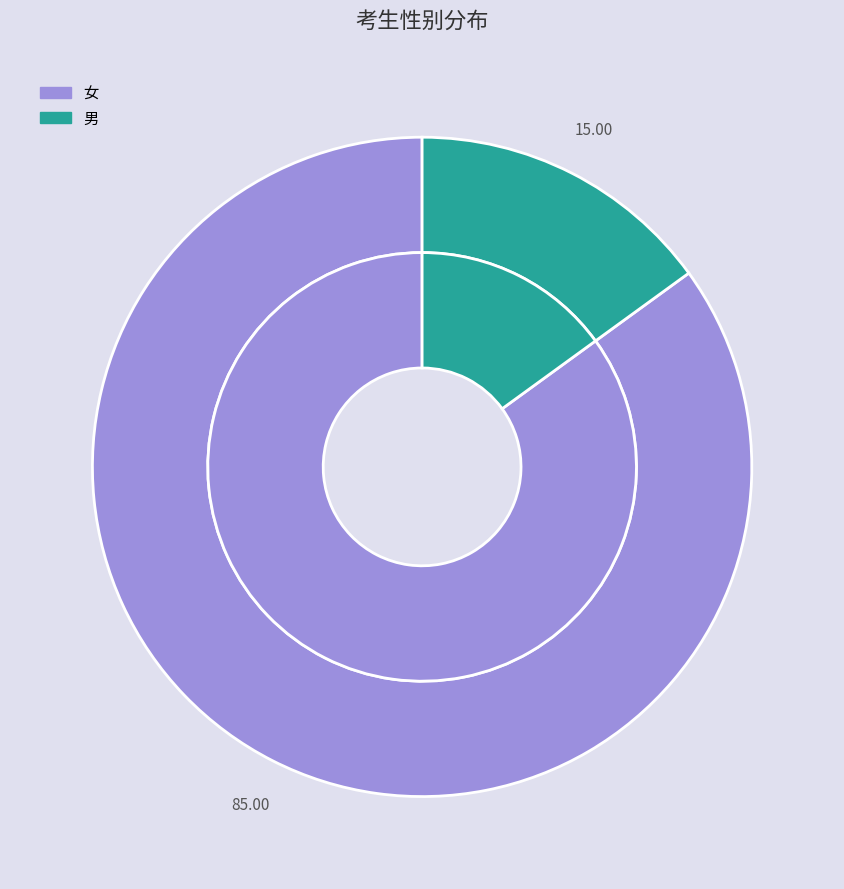

What percentage is the 男 slice, to the nearest percent?

15%